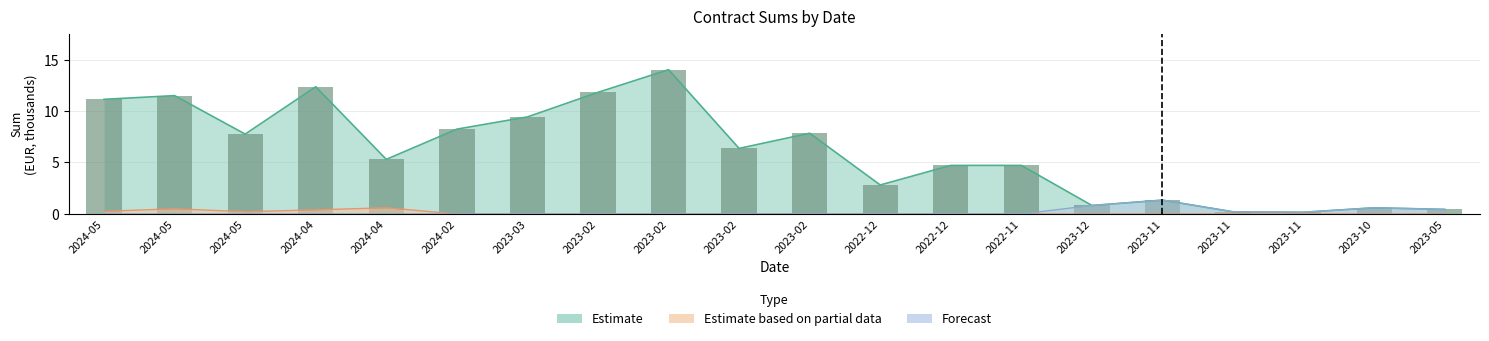

What is the difference between the highest and lowest values at 2023-11?

1.3